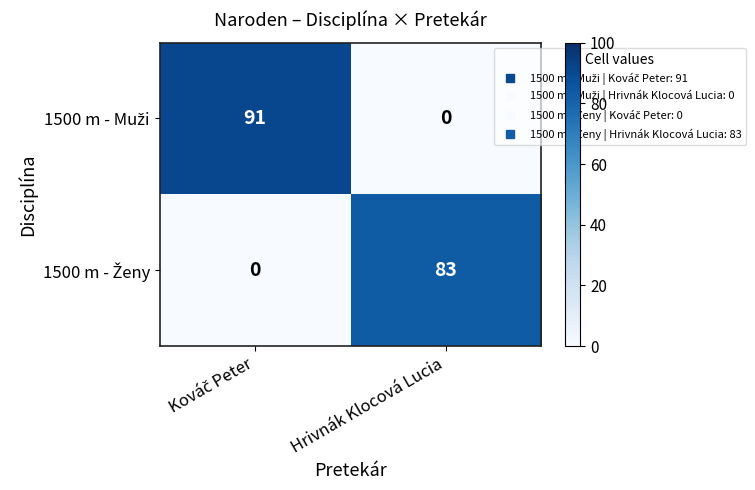

What is the greatest value displayed?

91